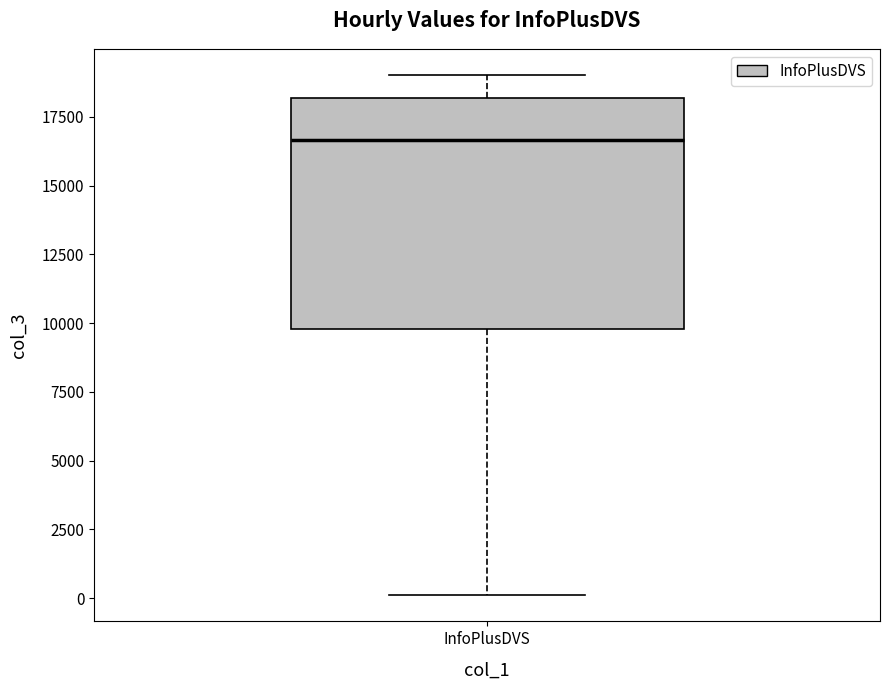

Read this box plot against the y-axis: the position of the median line, the range covered by the box, and the ends of both whiskers. The values are not printed on the chart, so give them approximately, as read against the axis.

median 16500, box 10000 to 18000, whiskers 0 to 19000